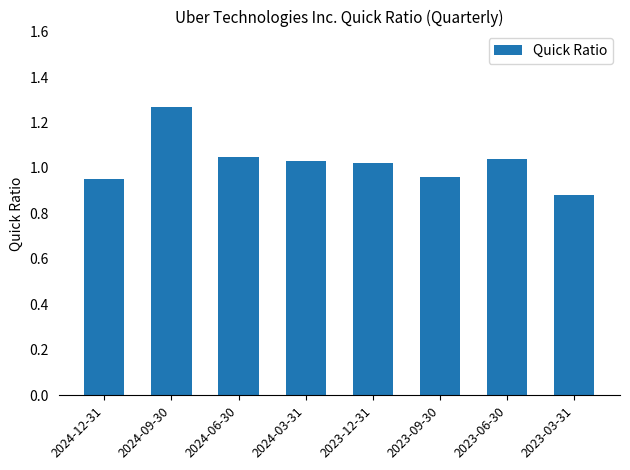

What is the label of the 5th bar from the left?

2023-12-31